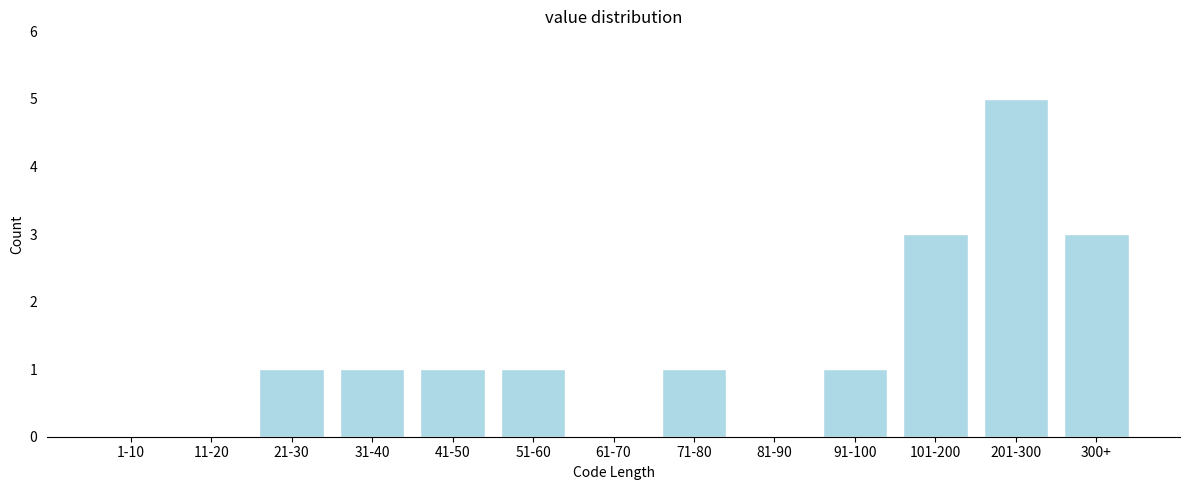

Reading left to right, what are all the values shown in this chart?

1-10=0	11-20=0	21-30=1	31-40=1	41-50=1	51-60=1	61-70=0	71-80=1	81-90=0	91-100=1	101-200=3	201-300=5	300+=3